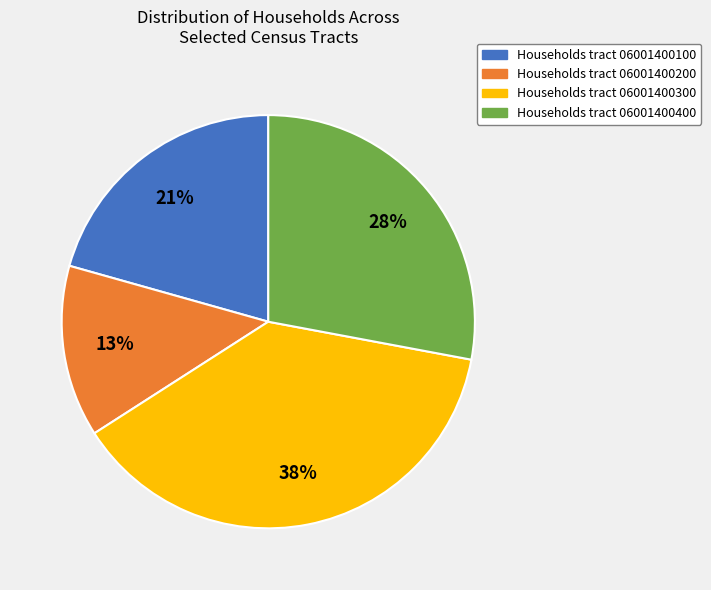

Is there any slice that represents more than half of the pie?

No